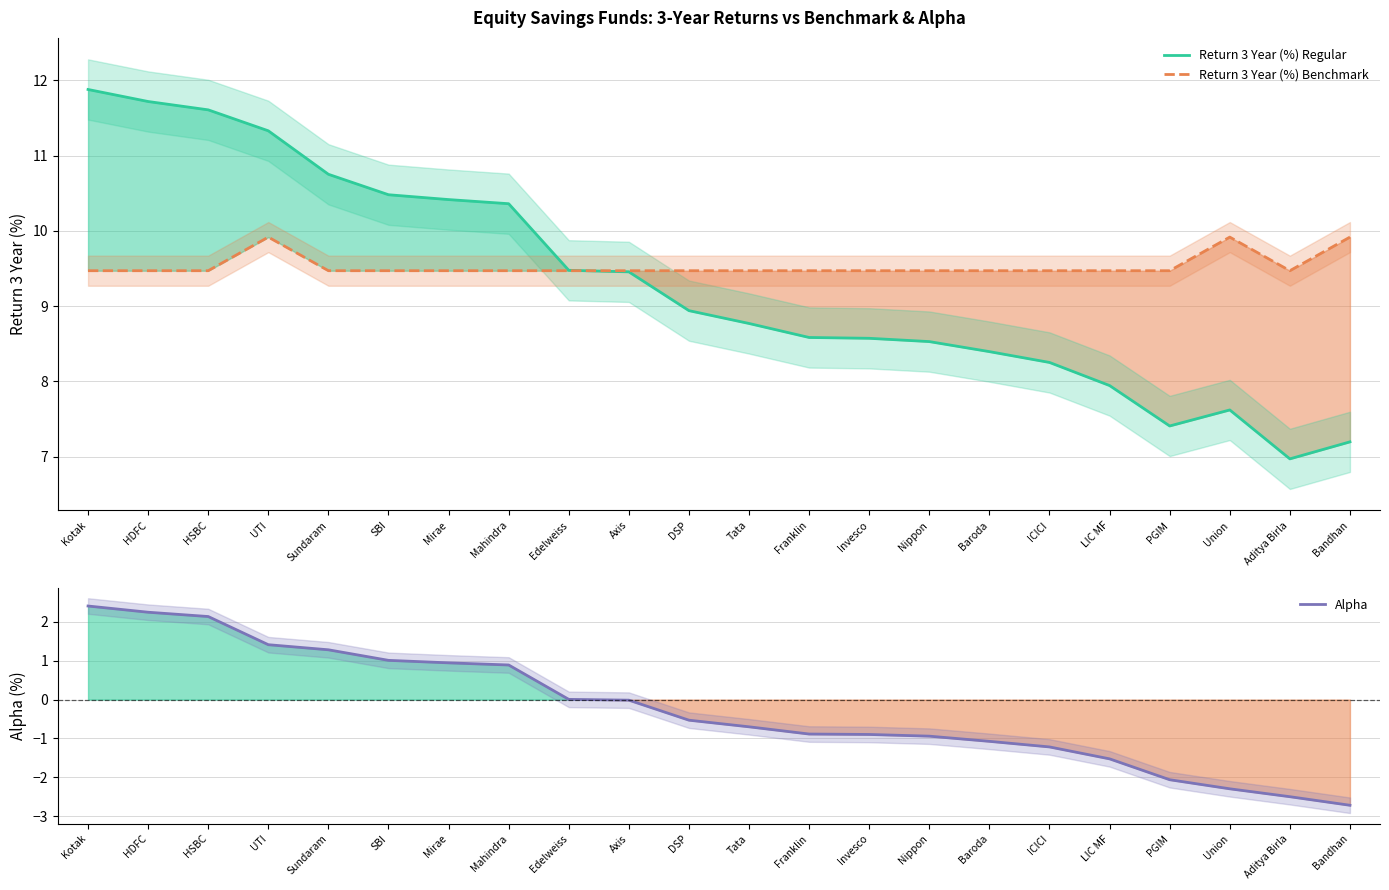

Is the value of Return 3 Year (%) Benchmark at Invesco greater than the value of Return 3 Year (%) Regular at Bandhan?

Yes